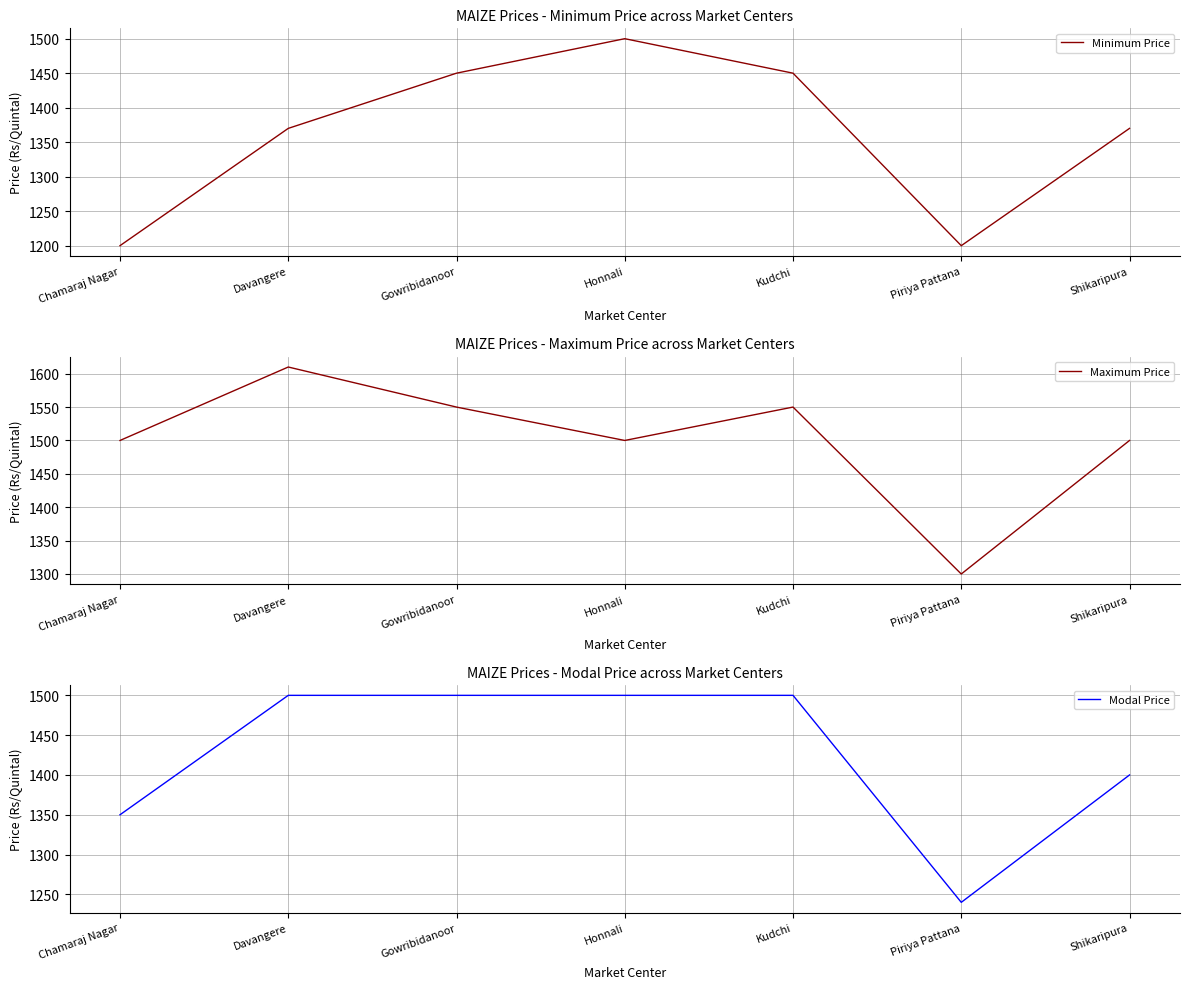

What is the total value across all series at Honnali?

4500